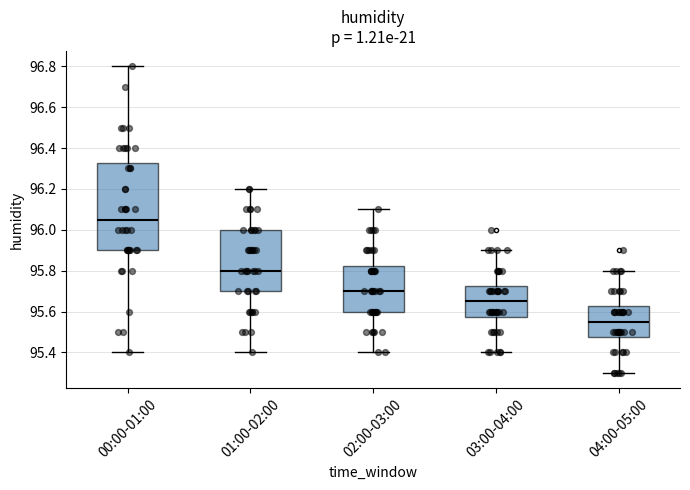

Where does the lower whisker of the box for 00:00-01:00 end on the y-axis? The values are not printed on the chart, so give them approximately, as read against the axis.

95.40